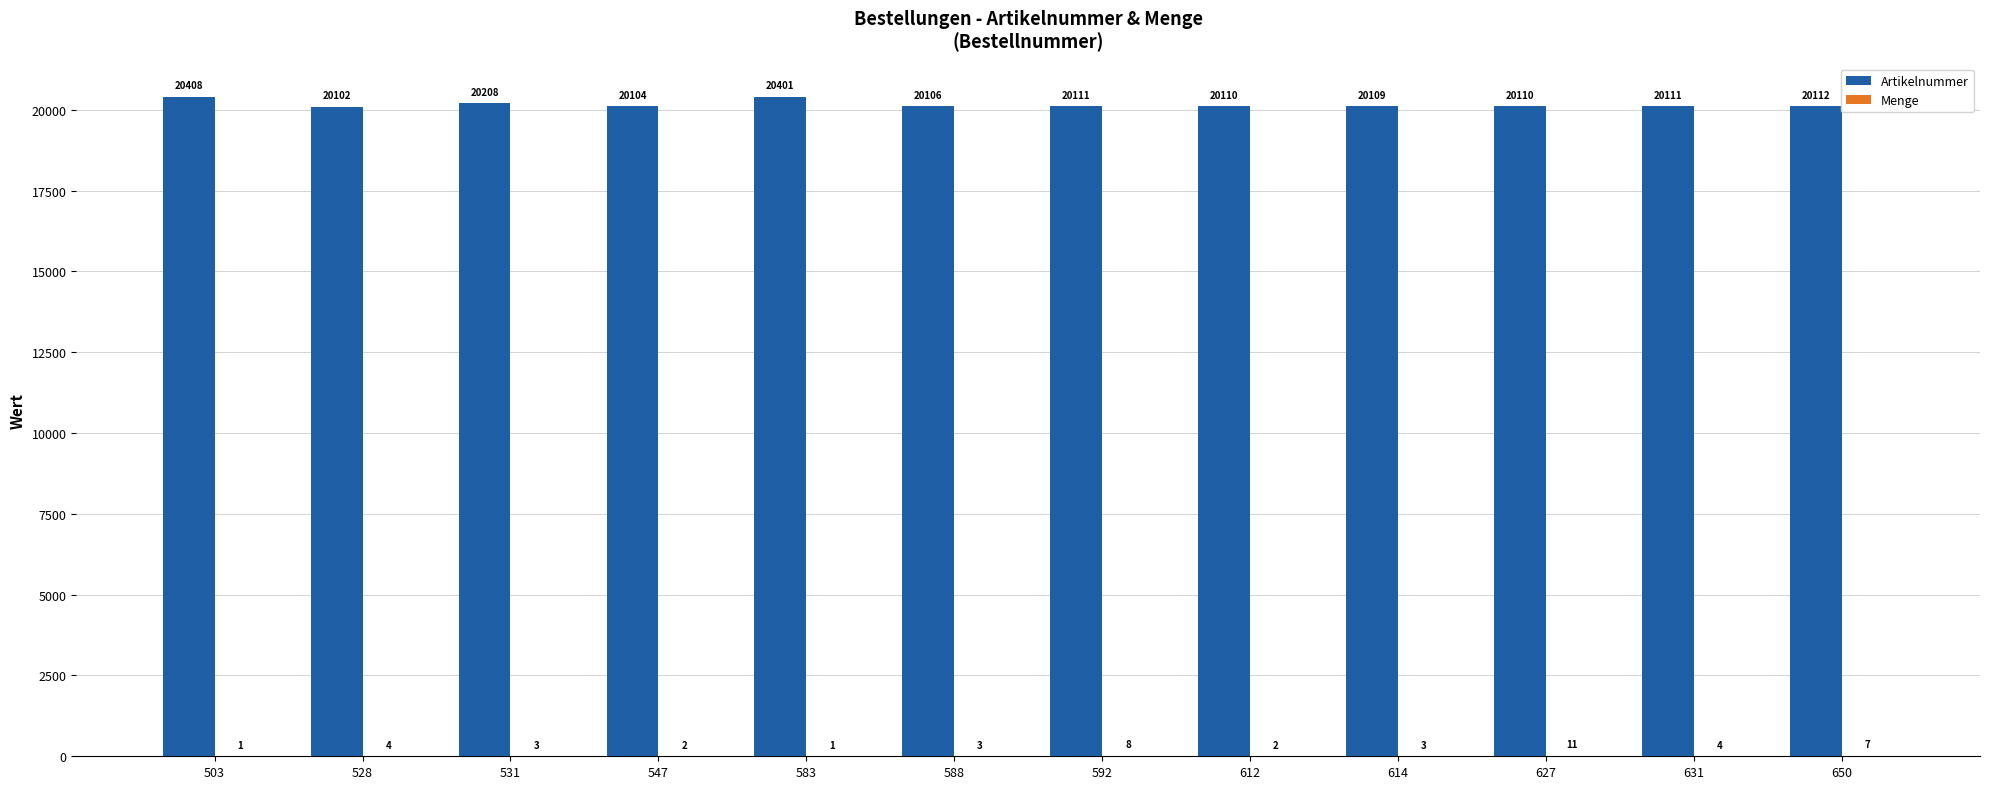

The Artikelnummer series shows 20401 at 583. True or false?

True